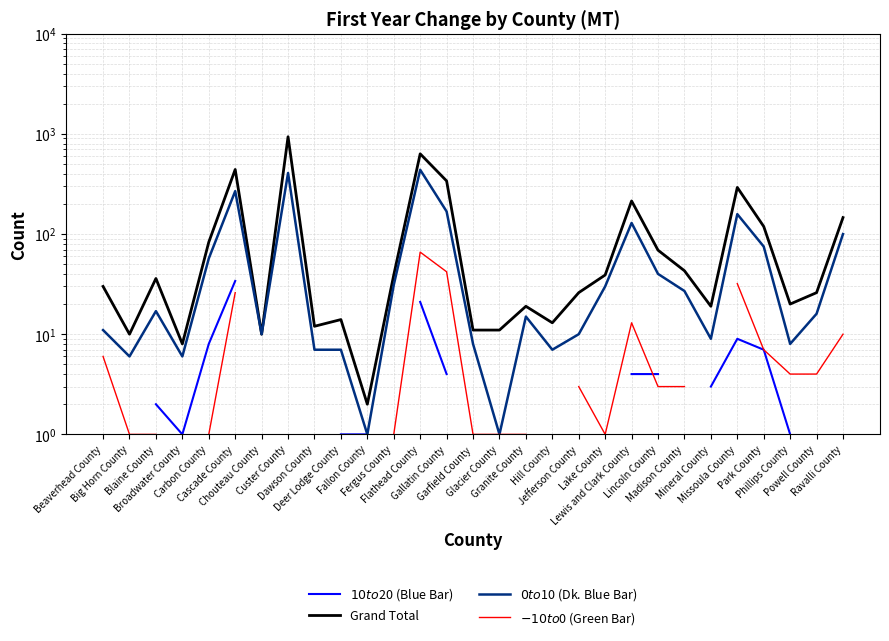

Which has a higher value, Madison County or Glacier County?

Glacier County